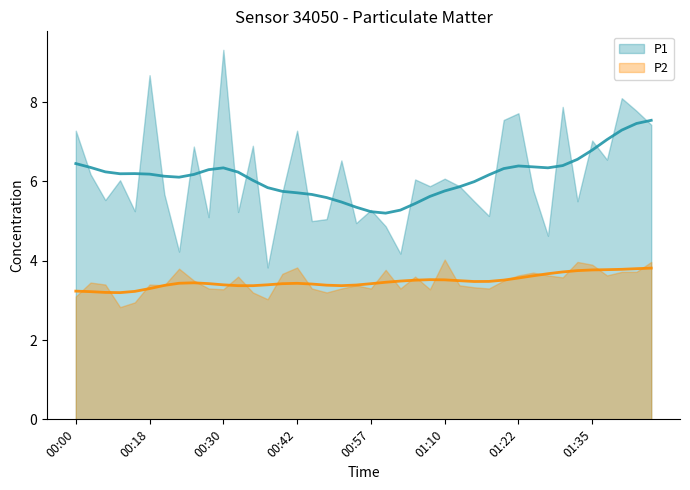

At which label is P2 closest to 3?

00:37